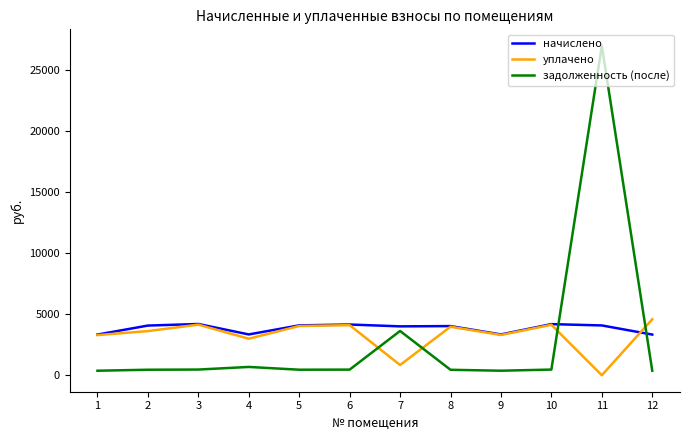

Does the chart display data point markers on the line(s)?

No